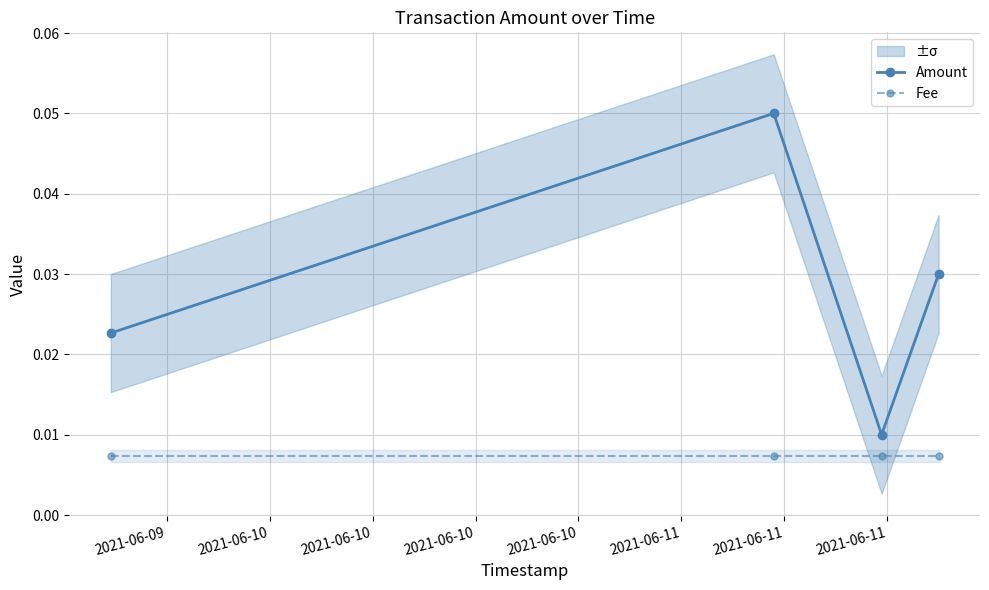

True or false: Fee and Amount intersect in this chart.

False